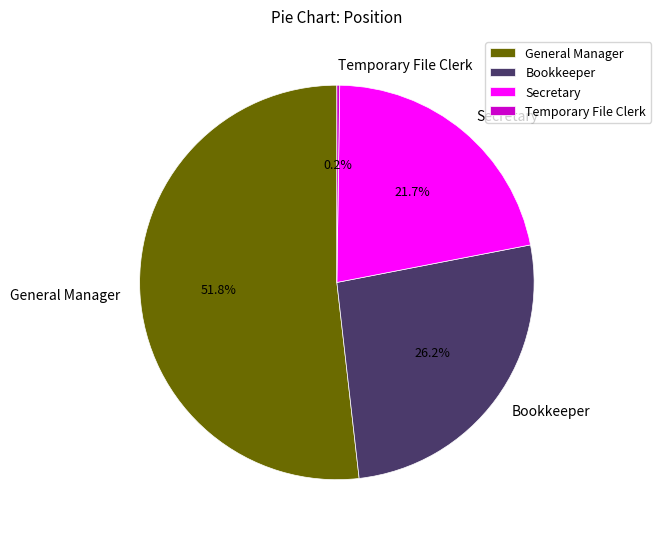

What is the ratio of the value at General Manager to the value at Bookkeeper?

2.0